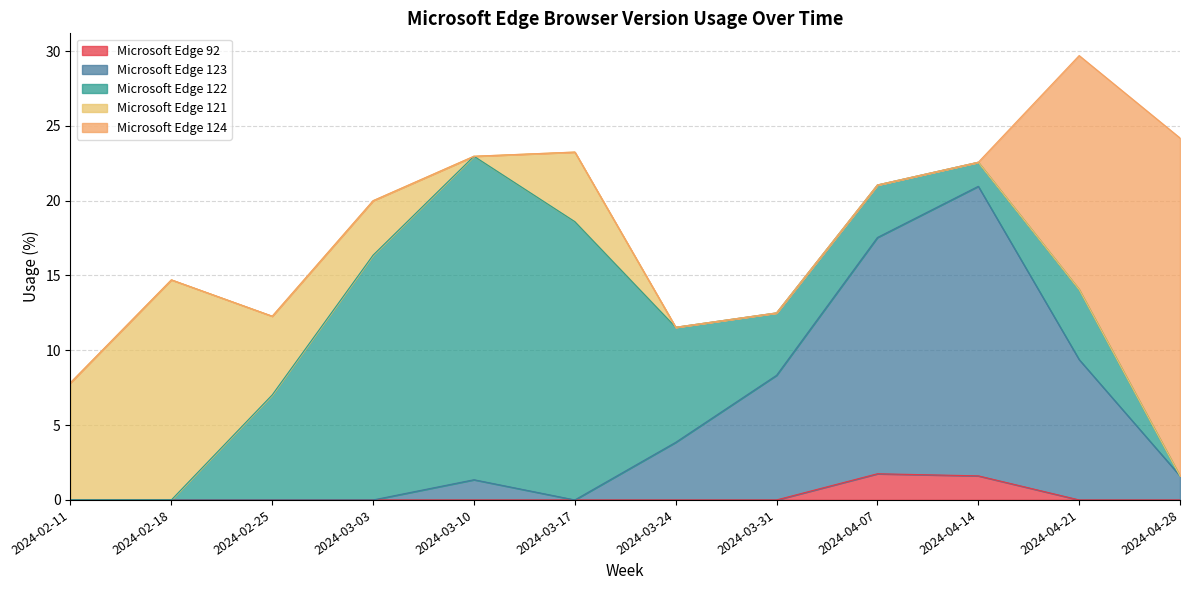

What is the difference between the highest and lowest values at 2024-03-17?

18.6